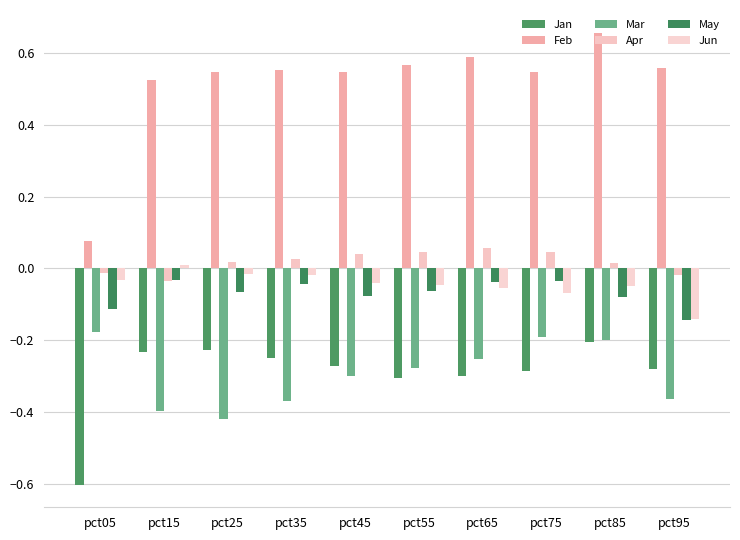

What value does the Feb series have at pct55?

0.6